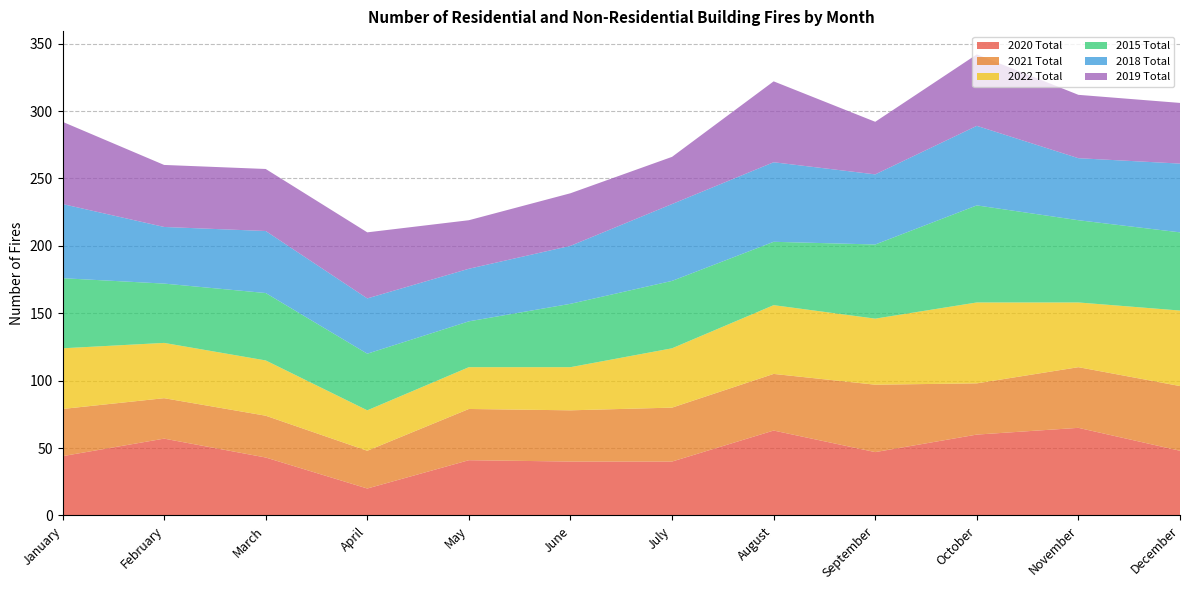

Reading left to right, extract all data points from this chart.

2020 Total: 44	57	43	20	41	40	40	63	47	60	65	48
2021 Total: 35	30	31	28	38	38	40	42	50	38	45	48
2022 Total: 45	41	41	30	31	32	44	51	49	60	48	56
2015 Total: 52	44	50	42	34	47	50	47	55	72	61	58
2018 Total: 55	42	46	41	39	43	57	59	52	59	46	51
2019 Total: 61	46	46	49	36	39	35	60	39	53	47	45